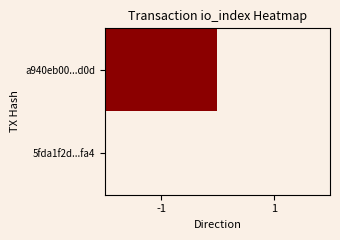

Rank the series by their maximum value, from lowest to highest.

5fda1f2d...fa4, a940eb00...d0d